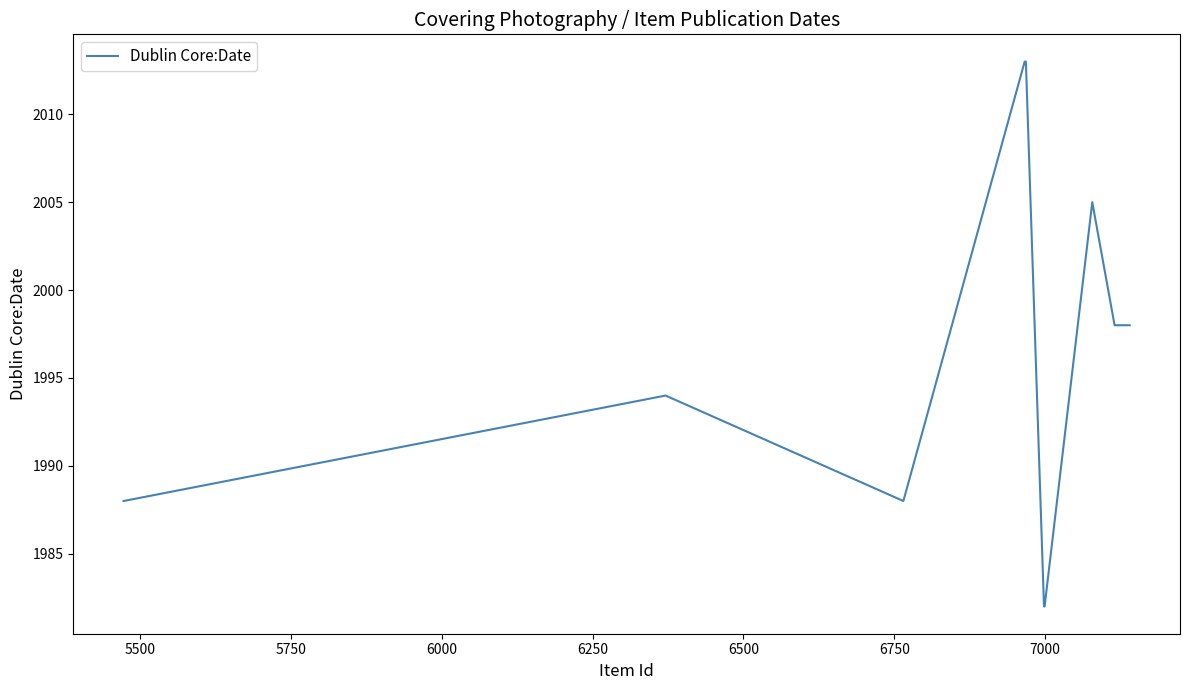

What is the difference between the maximum and minimum values?

31